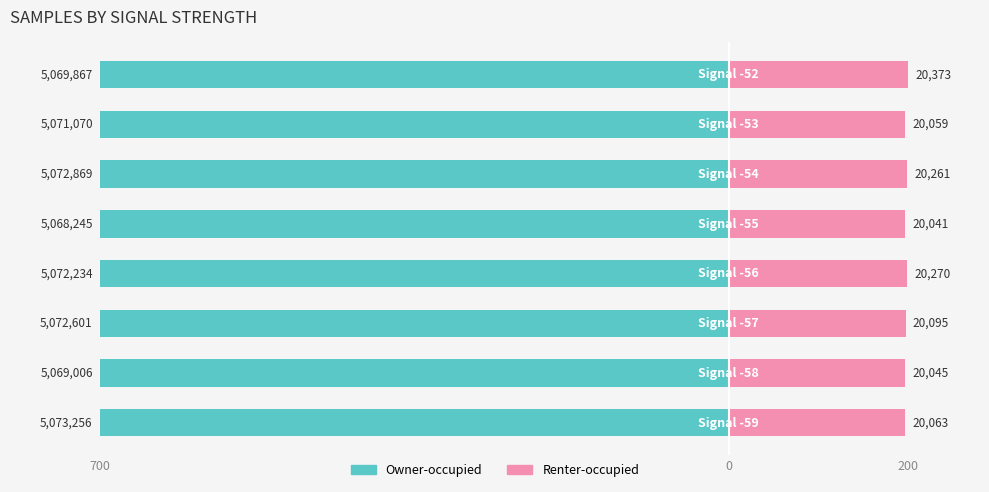

What are all the series names shown in the legend?

Owner-occupied, Renter-occupied